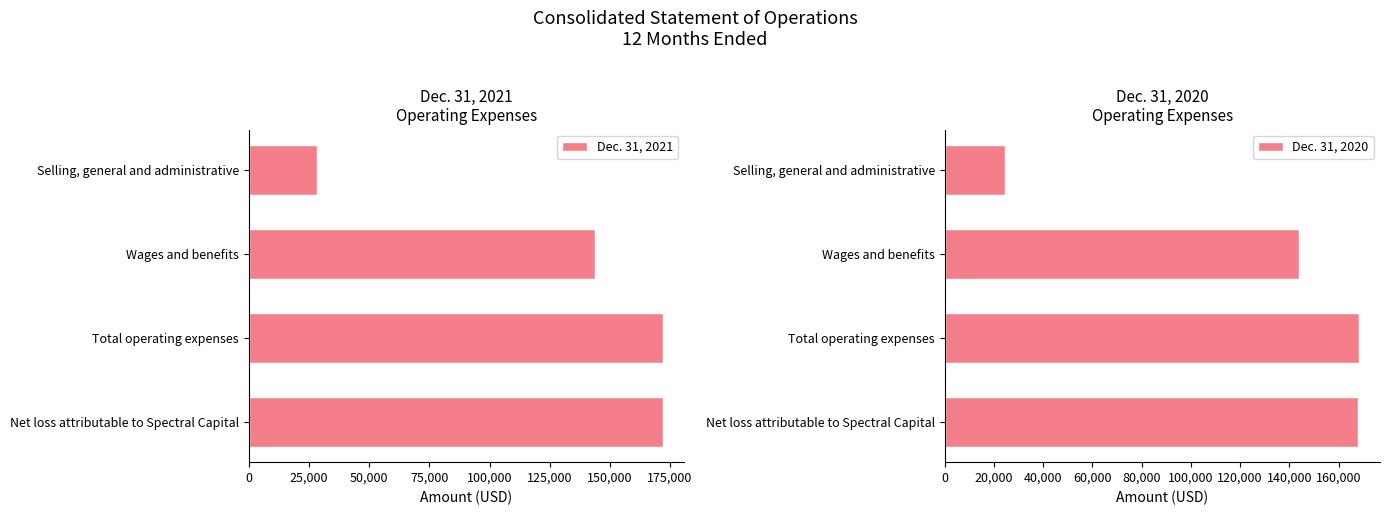

Reading left to right, list all the values displayed in this chart.

Dec. 31, 2021: 28230	144000	172230	172169
Dec. 31, 2020: 24399	144000	168399	167773